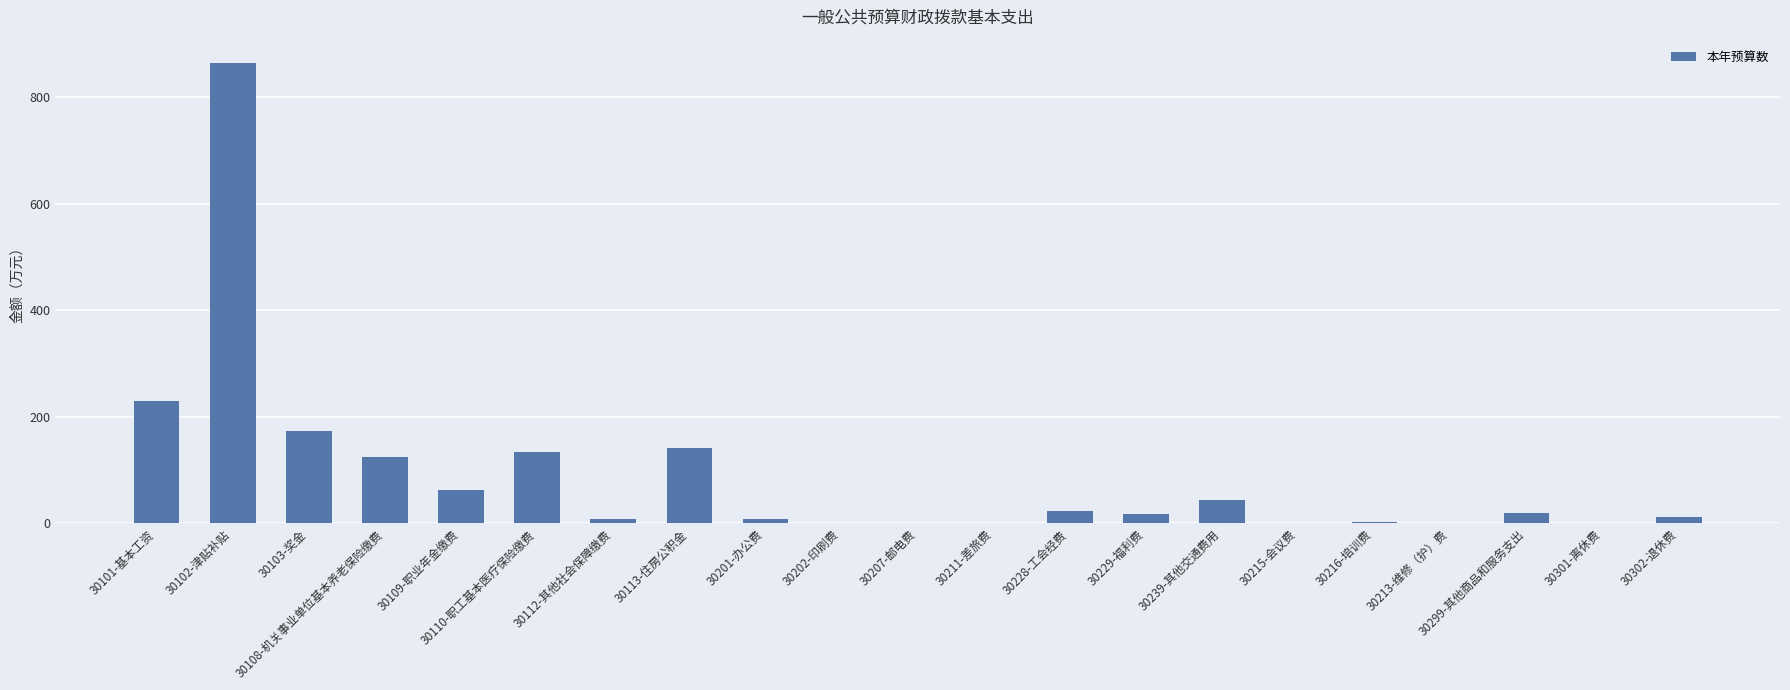

The chart shows a value of 105.3 at 30109-职业年金缴费. True or false?

False